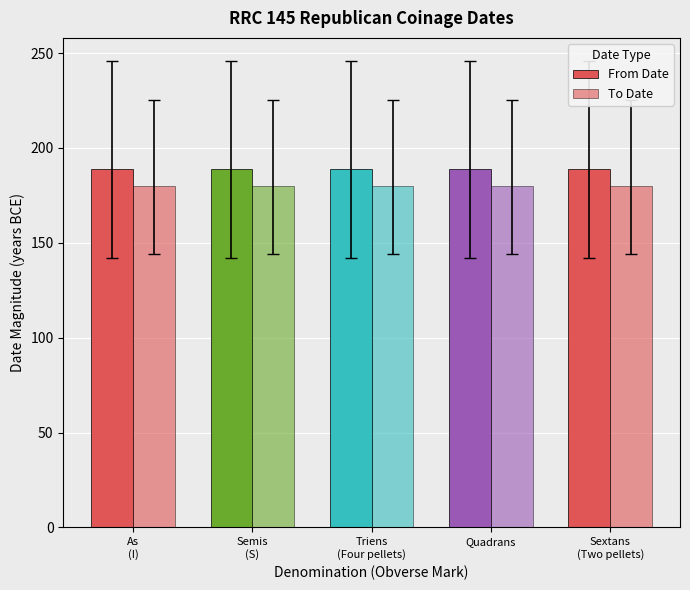

What is the sum of the From Date values at Triens
(Four pellets) and As
(I)?

378